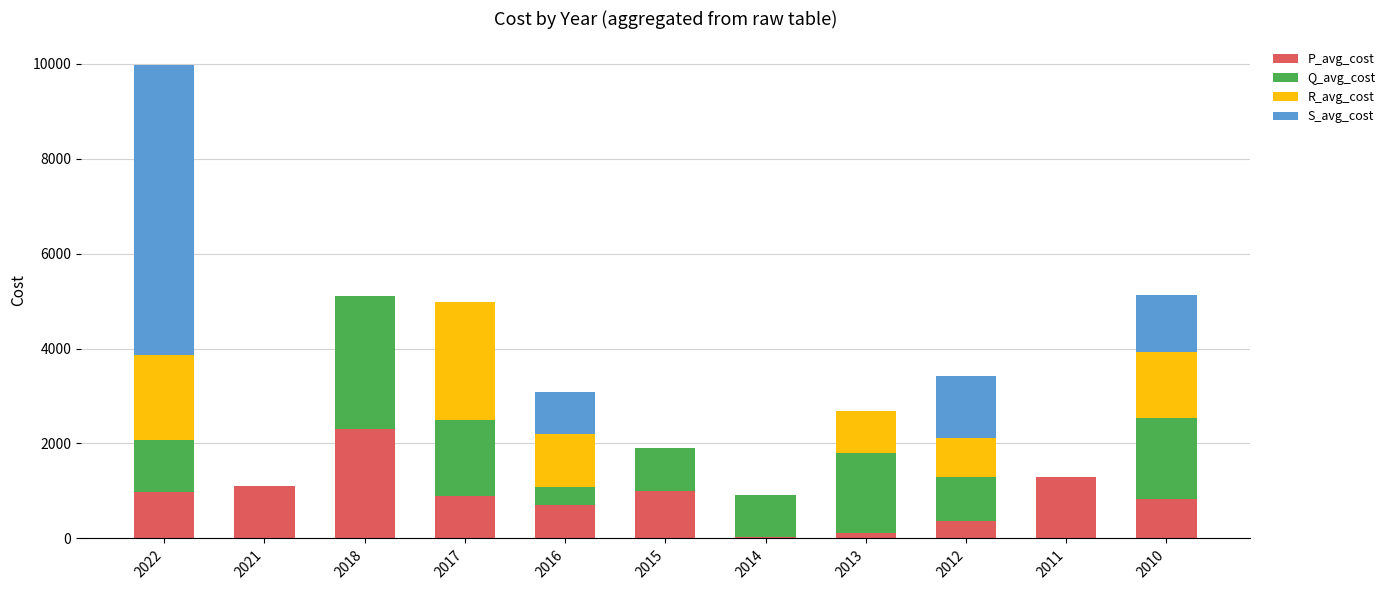

Are the bars grouped side by side (vs. stacked)?

No